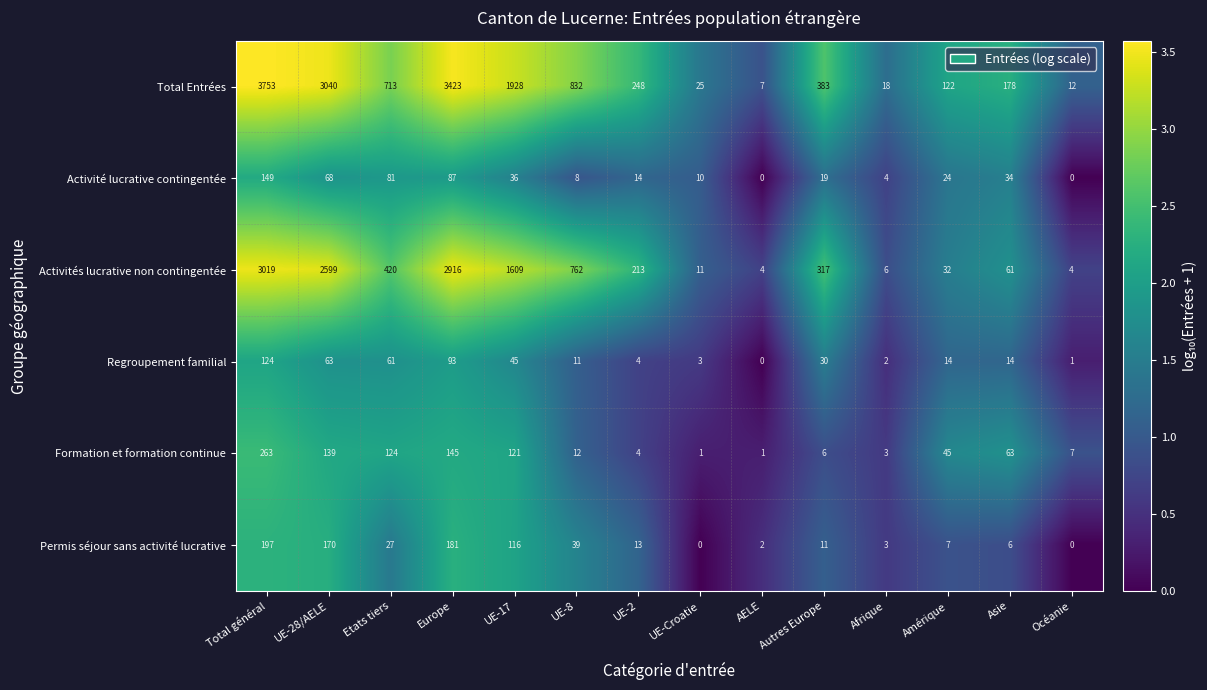

What is the difference between the Activité lucrative contingentée values at UE-8 and AELE?

8